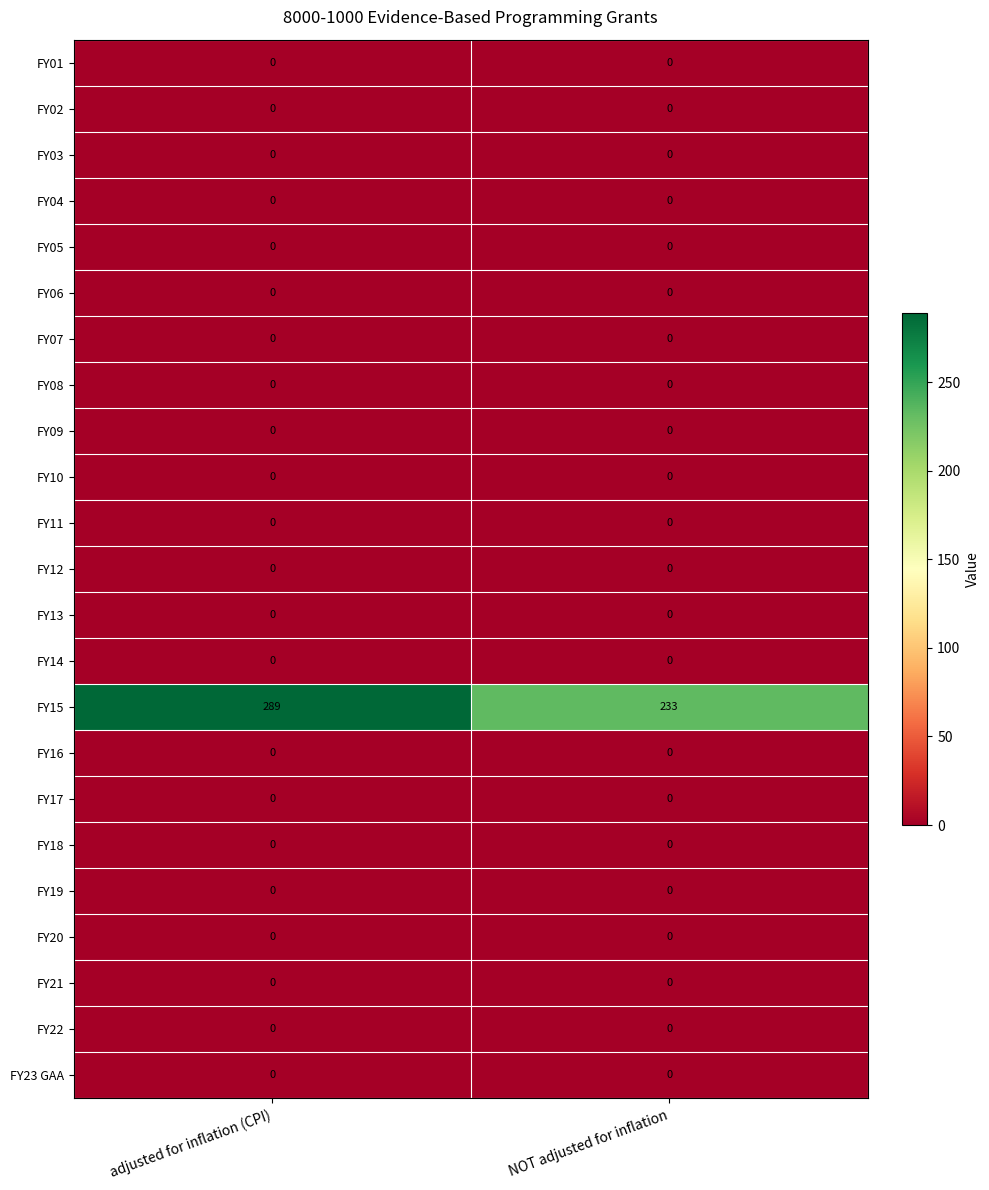

What is the spread (max minus min) of values at adjusted for inflation (CPI)?

289